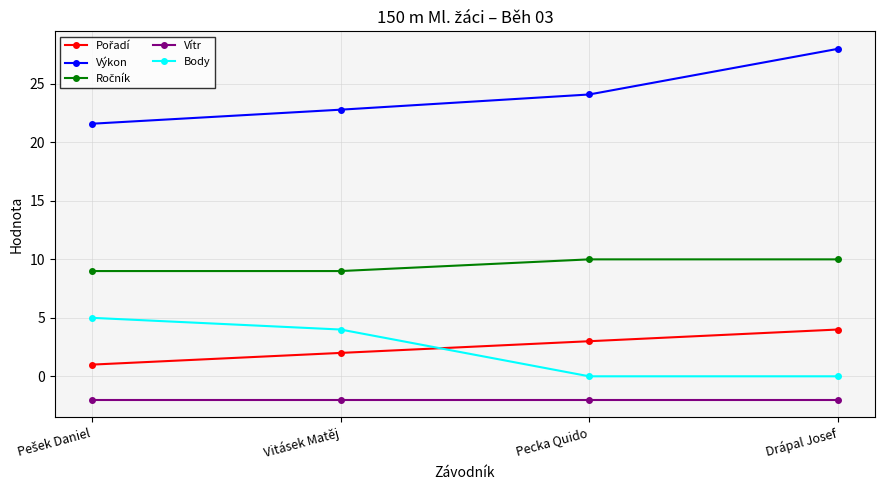

Which series has the largest total across all categories?

Výkon